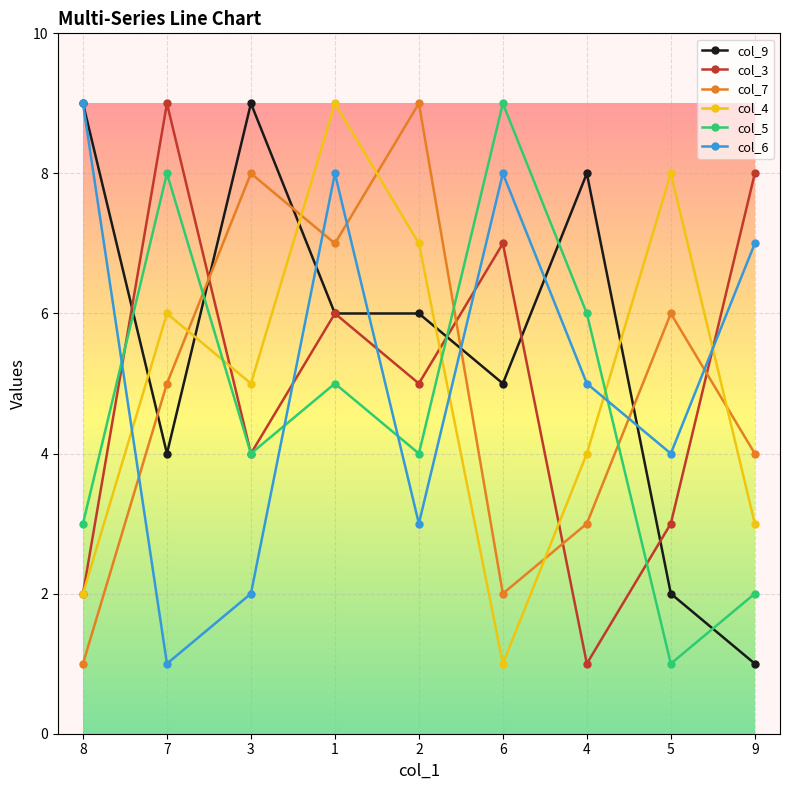

Between 6 and 9, which series saw the biggest shift?

col_5